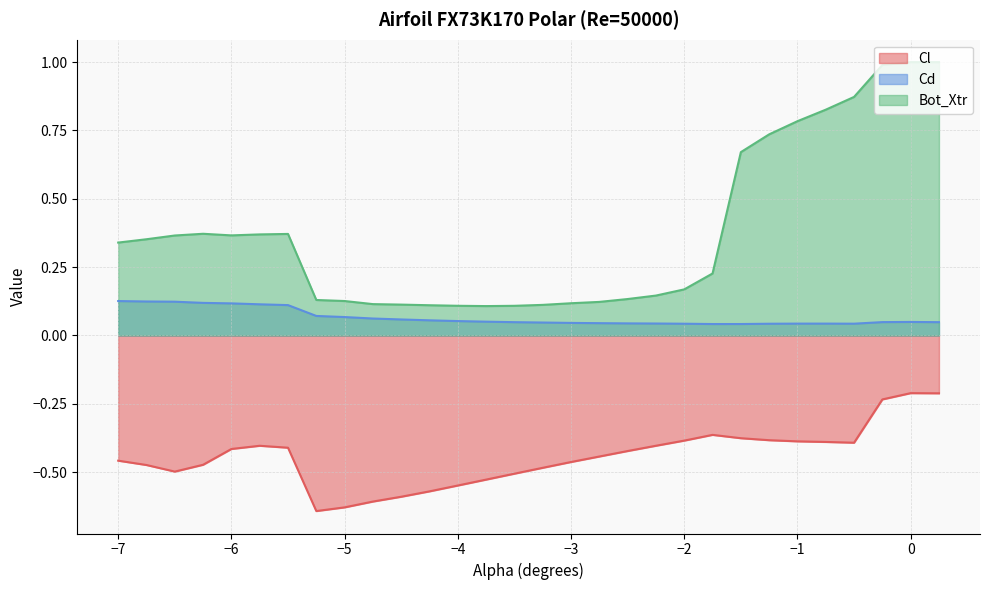

True or false: Cd and Cl intersect in this chart.

False